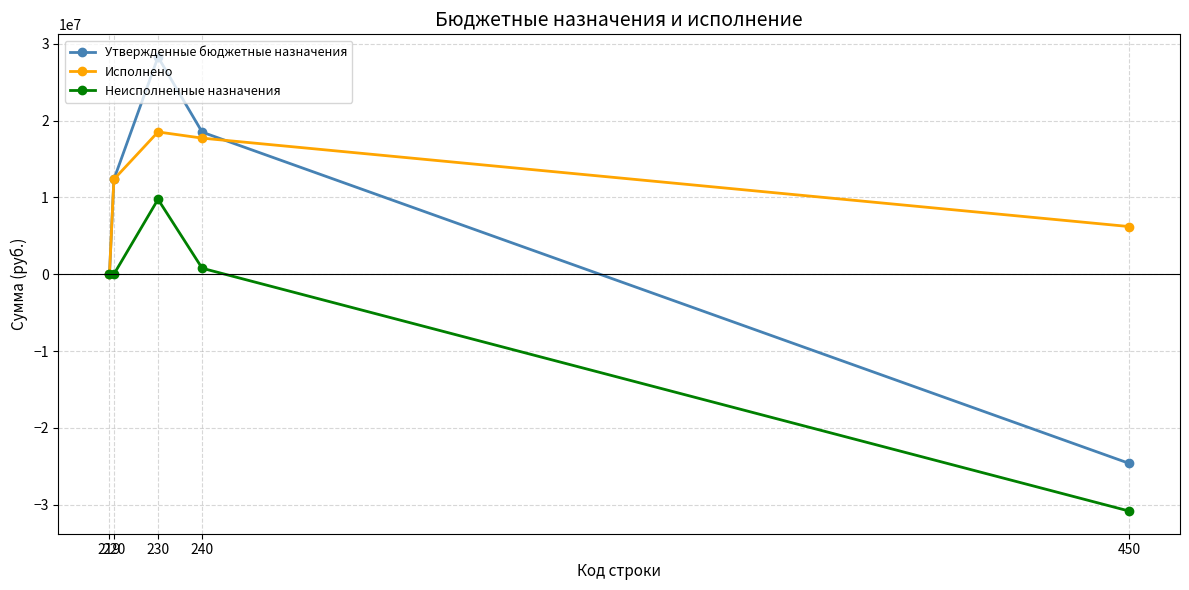

The value of Утвержденные бюджетные назначения at 219 is 22148232.9. True or false?

False